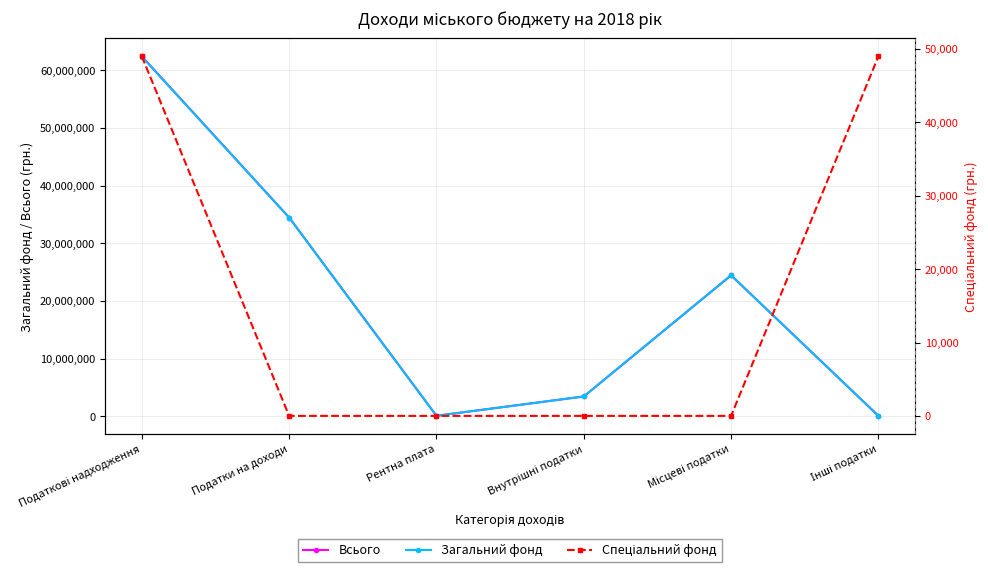

At how many categories does at least one series exceed 27714514?

2